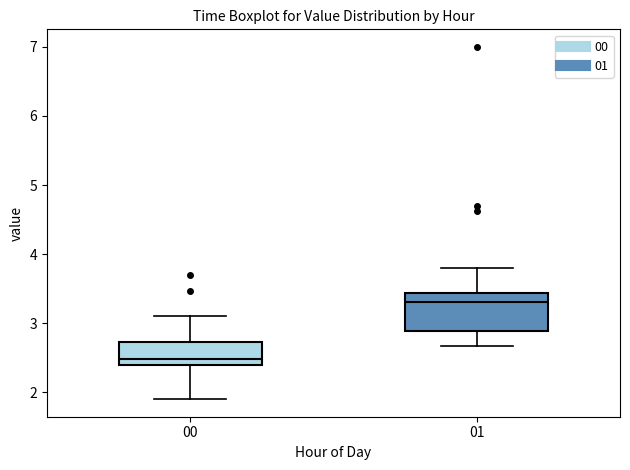

Reading left to right, read every box against the y-axis: the position of its median line, the range the box covers, and the ends of its whiskers. The values are not printed on the chart, so give them approximately, as read against the axis.

00: median 2.5, box 2.4 to 2.7, whiskers 1.9 to 3.1
01: median 3.3, box 2.9 to 3.4, whiskers 2.7 to 3.8